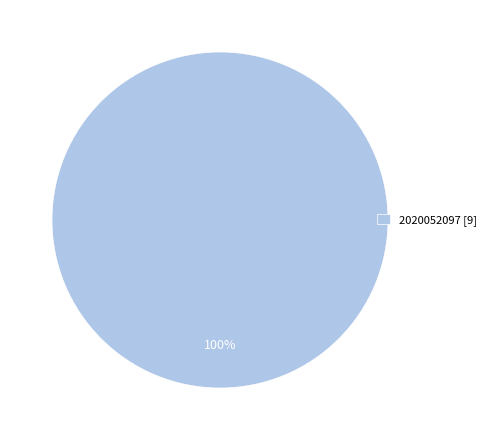

Which slice represents more than half of the pie?

2020052097 [9]